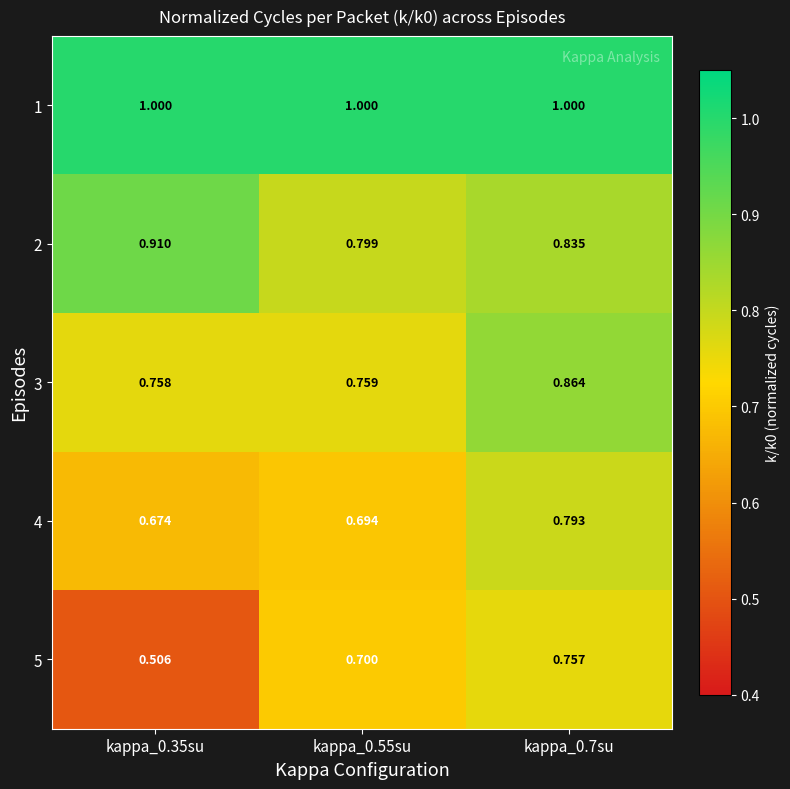

Which series has the largest total across all categories?

1